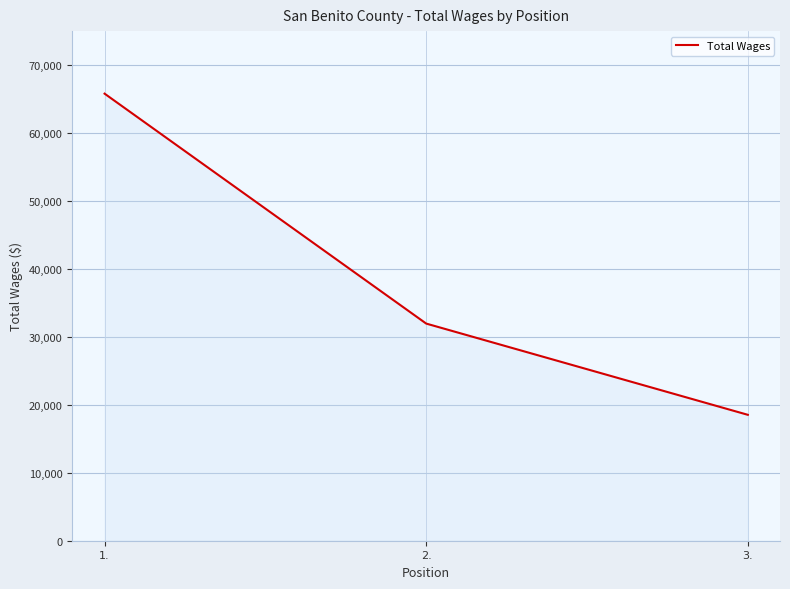

Between 2. and 3., which is larger?

2.